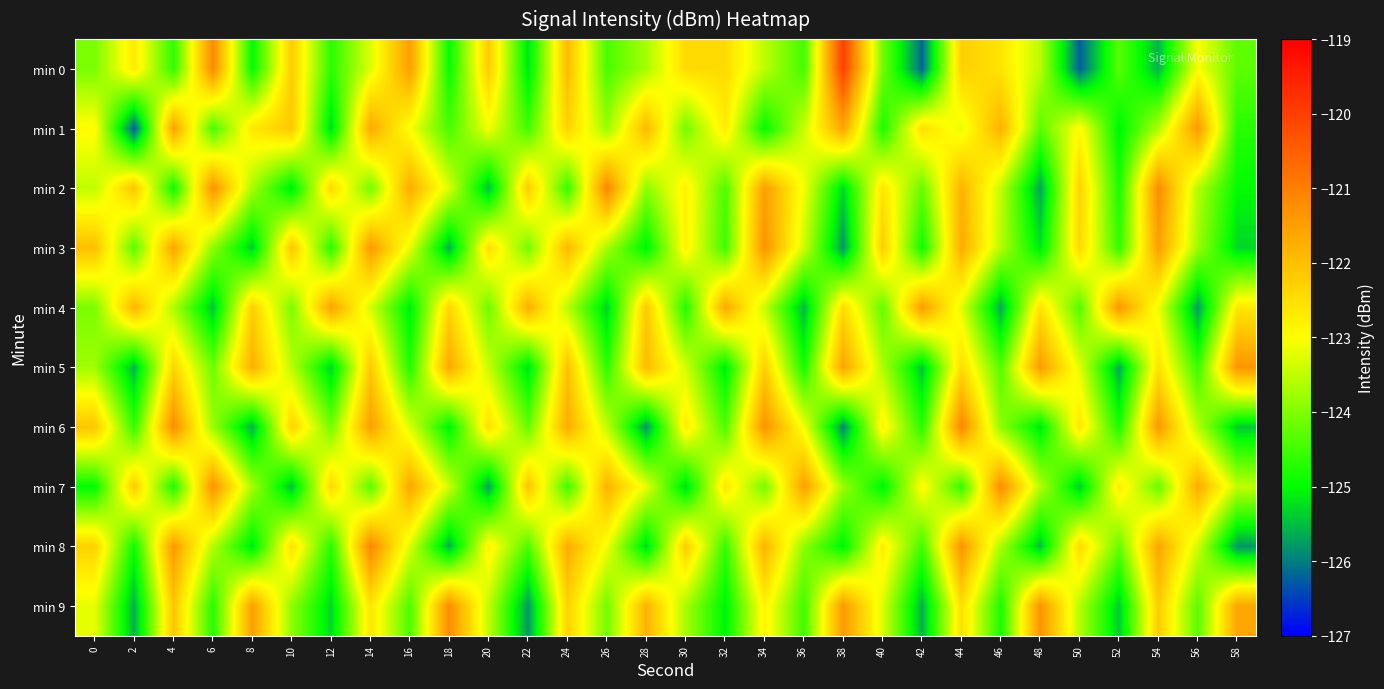

What is the total value across all series at 2?

-1240.0